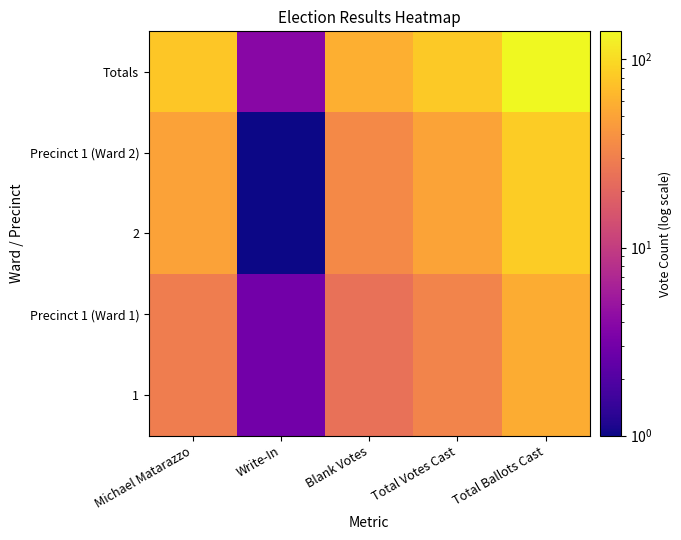

Which series has the largest total across all categories?

Totals